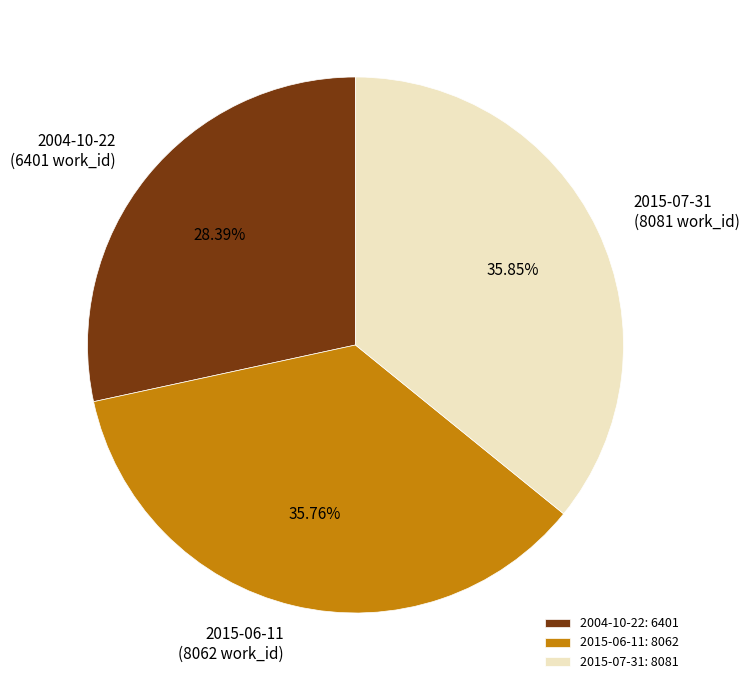

What percentage is the 2004-10-22 slice, to the nearest percent?

28%